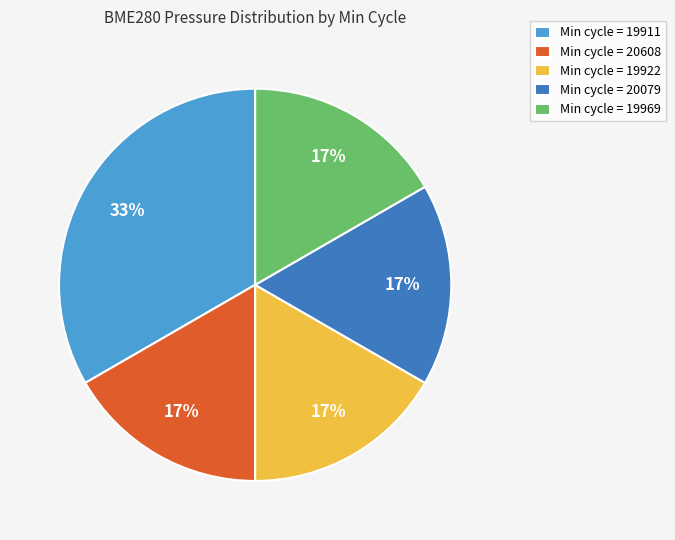

Is there any slice that represents more than half of the pie?

No